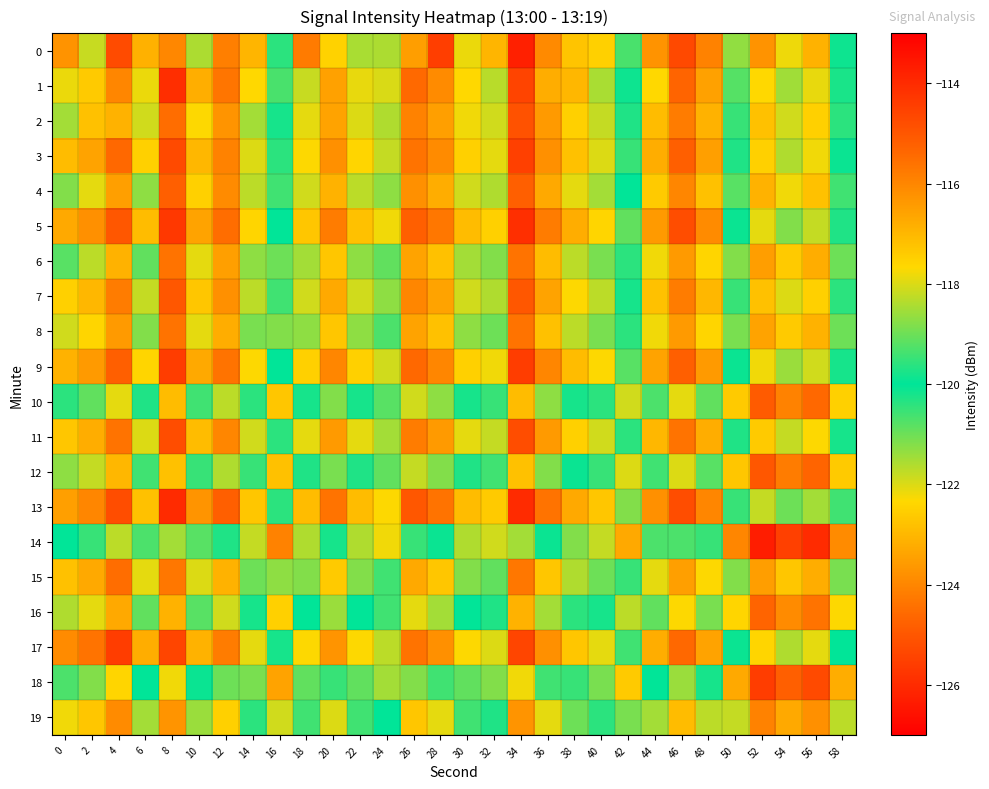

Between 50 and 30, which is larger?

50